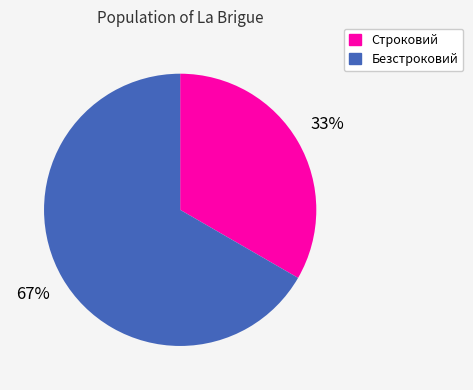

Does any single category account for the majority?

Yes